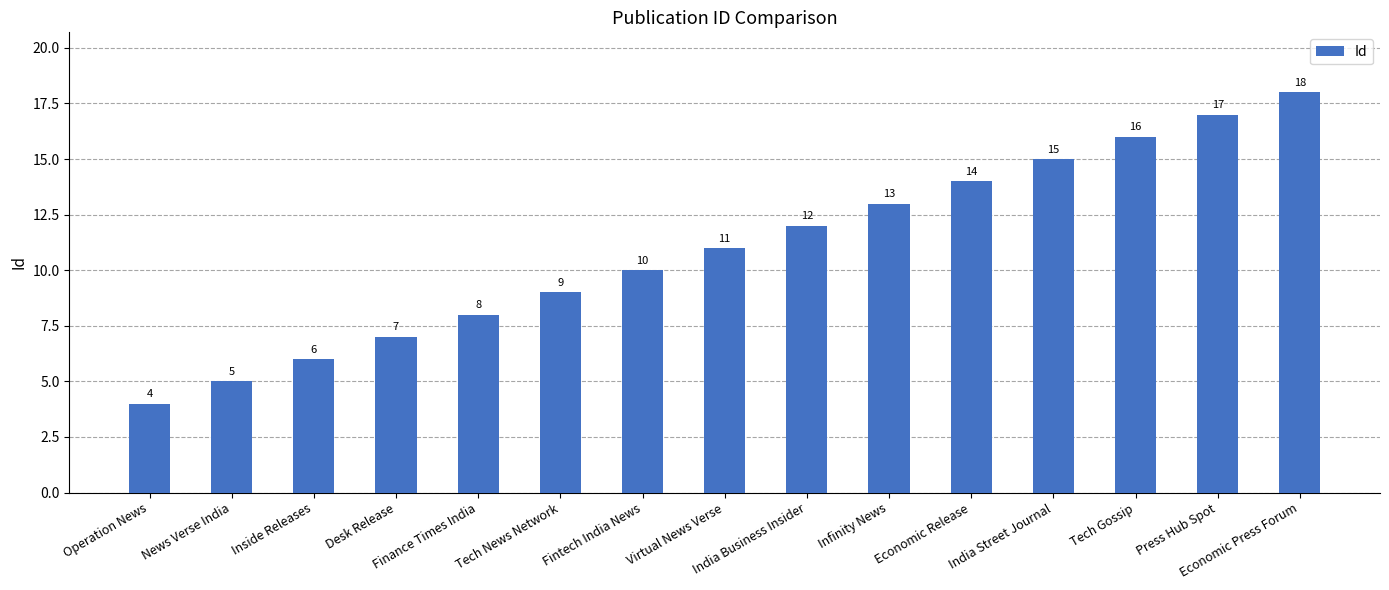

How many data points does each series have?

15